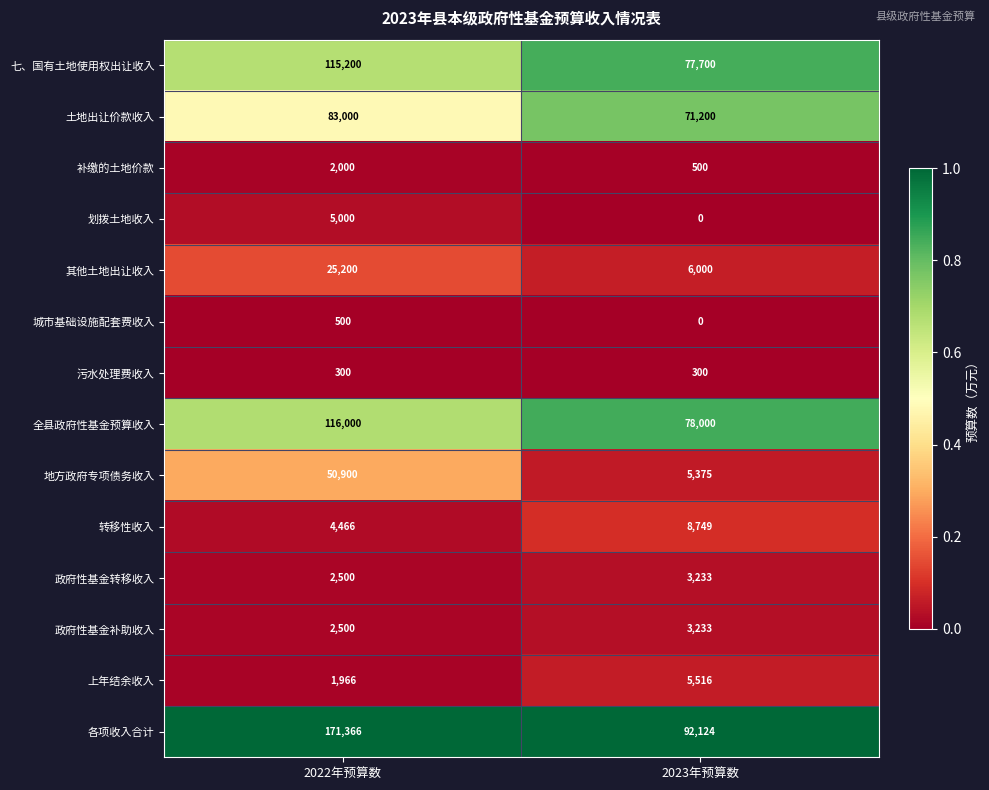

Reading left to right, extract all data points from this chart.

七、国有土地使用权出让收入: 115200	77700
土地出让价款收入: 83000	71200
补缴的土地价款: 2000	500
划拨土地收入: 5000	0
其他土地出让收入: 25200	6000
城市基础设施配套费收入: 500	0
污水处理费收入: 300	300
全县政府性基金预算收入: 116000	78000
地方政府专项债务收入: 50900	5375
转移性收入: 4466	8749
政府性基金转移收入: 2500	3233
政府性基金补助收入: 2500	3233
上年结余收入: 1966	5516
各项收入合计: 171366	92124